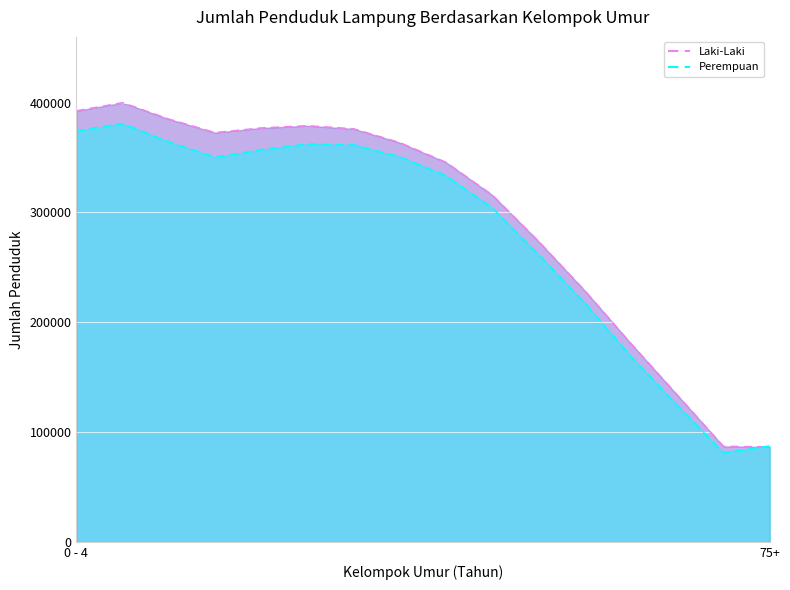

What is the label of the 10th point from the left?

45 - 49